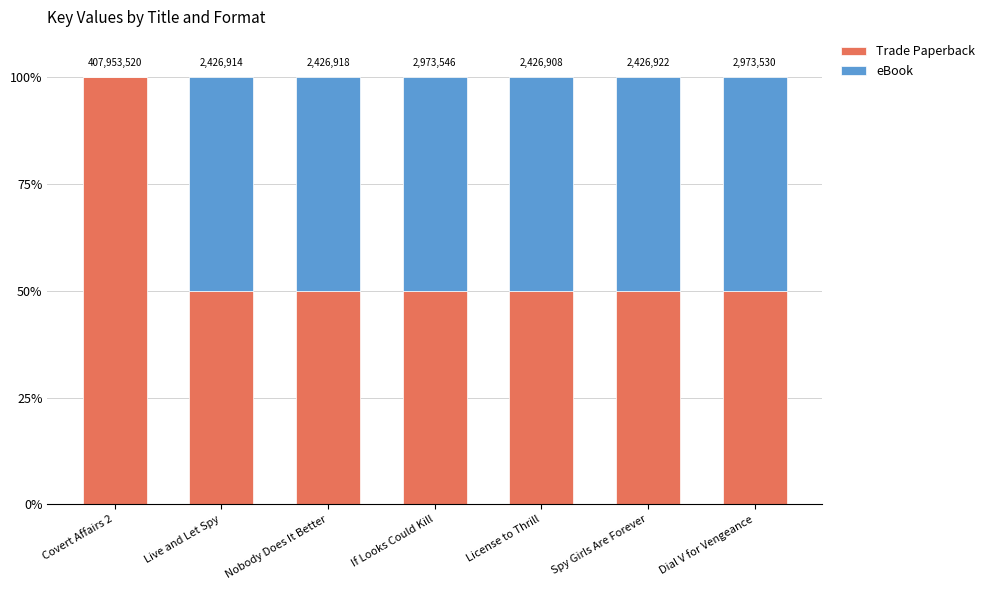

At which category is the sum across all series the highest?

Covert Affairs 2